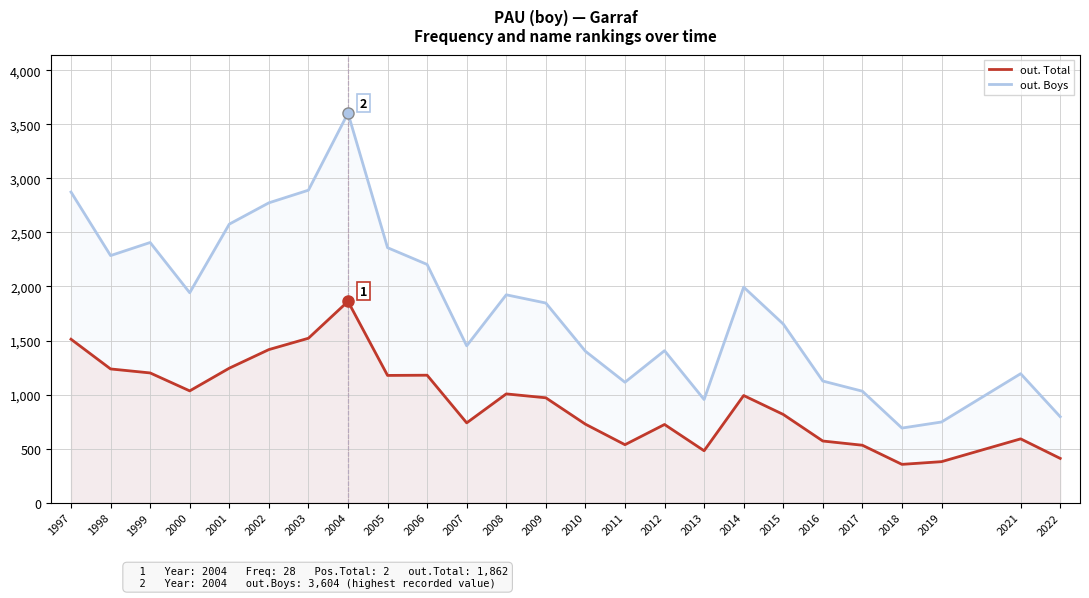

Which category has the lowest value in the out. Total series?

2018